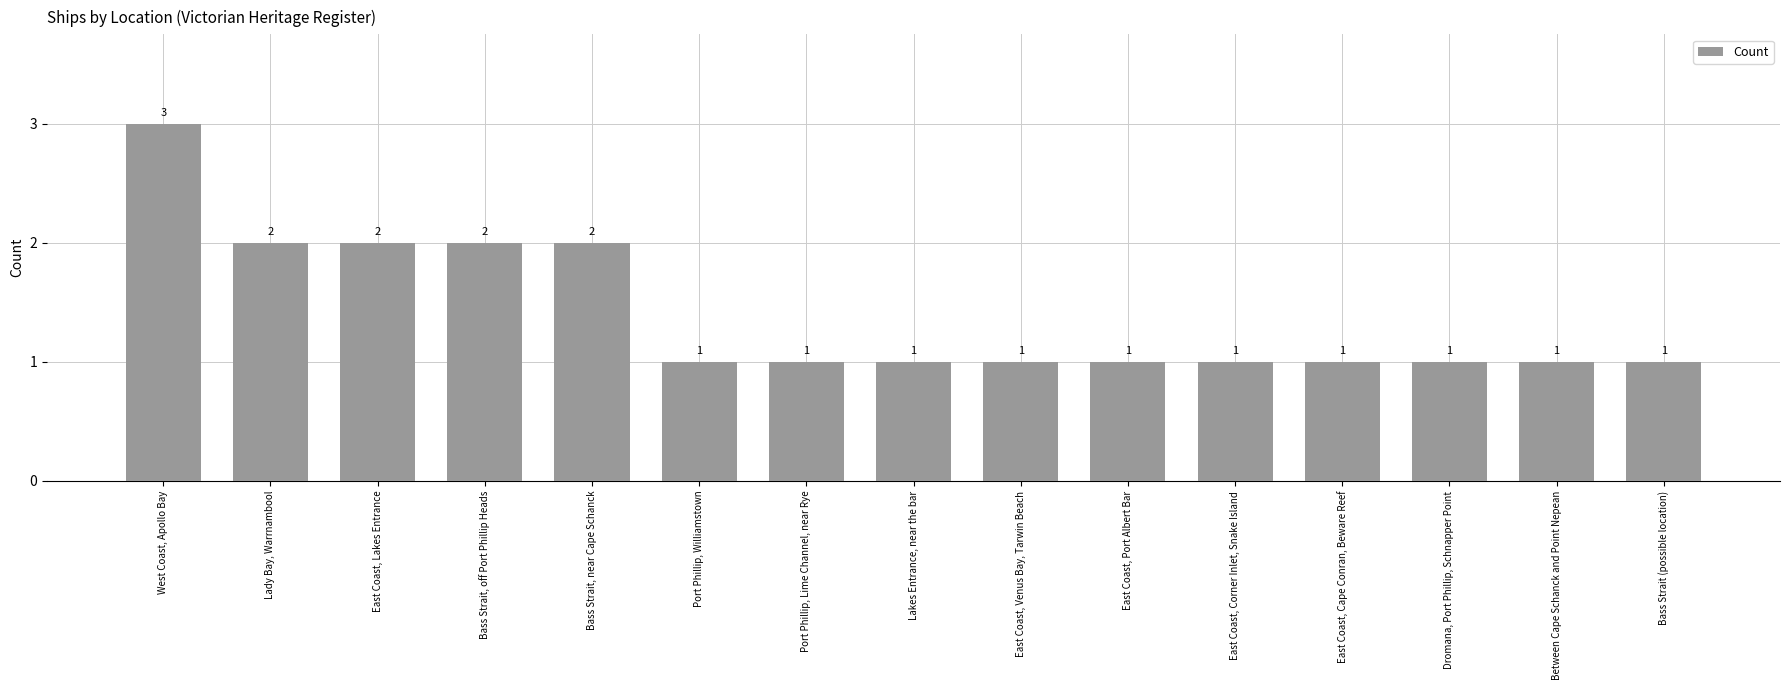

What is the sum of all values?

21